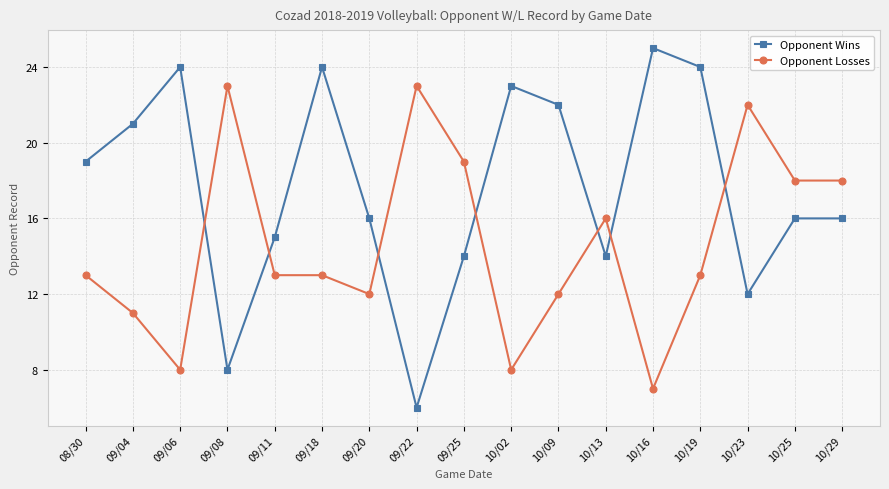

Where is the first local maximum for Opponent Losses?

09/08